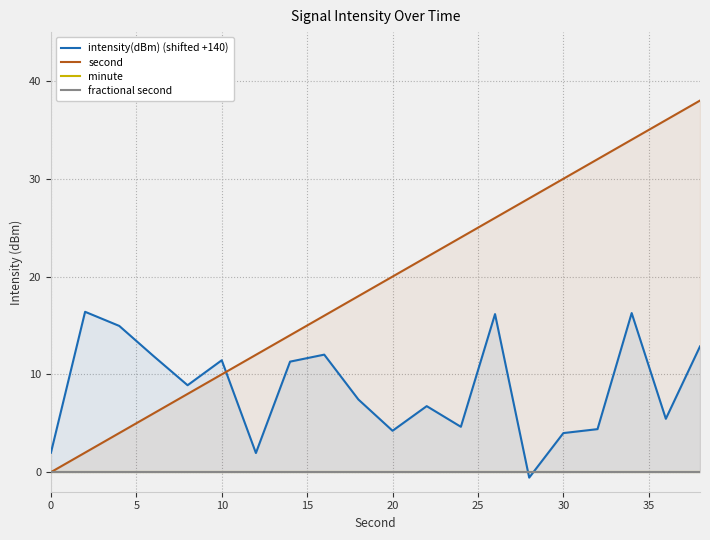

What is the difference between the maximum and minimum values in the intensity(dBm) (shifted +140) series?

17.0